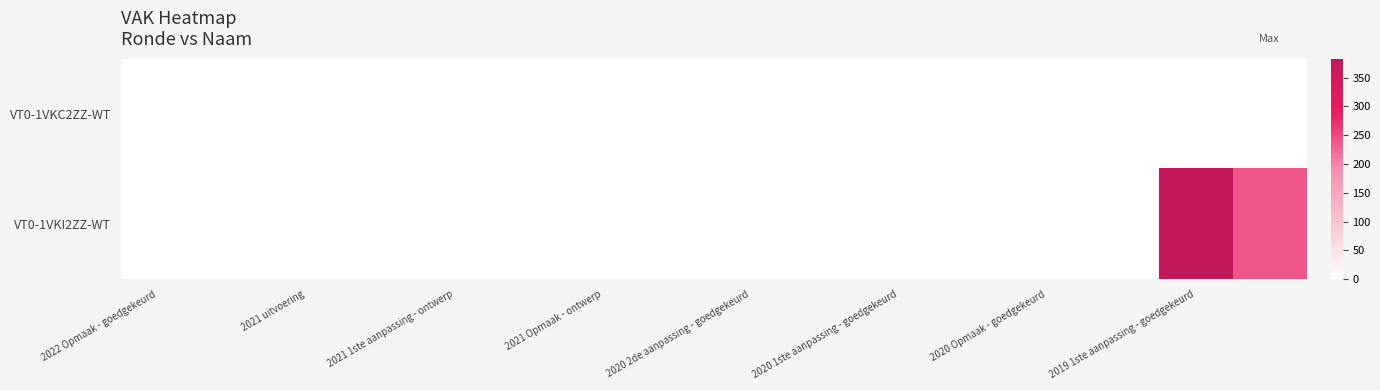

List the series in order of their overall mean, highest first.

VT0-1VKI2ZZ-WT, VT0-1VKC2ZZ-WT